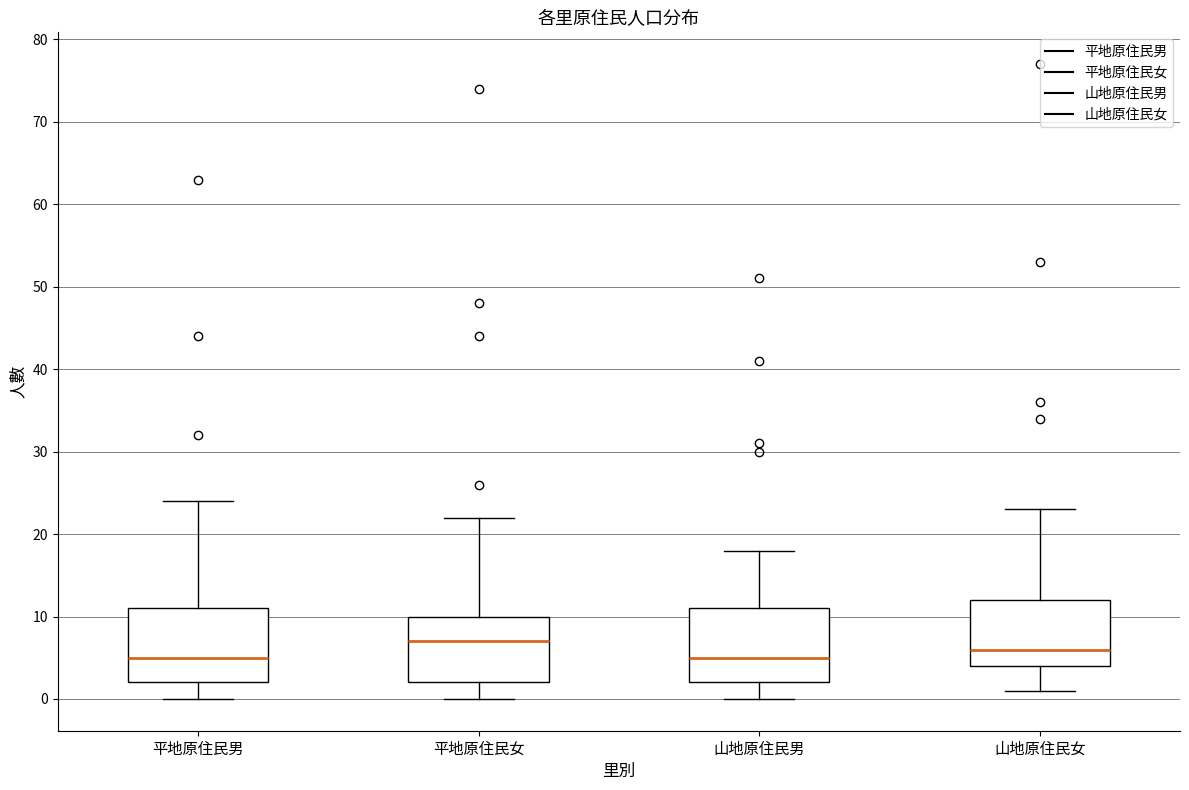

Which box's median line is the highest?

平地原住民女